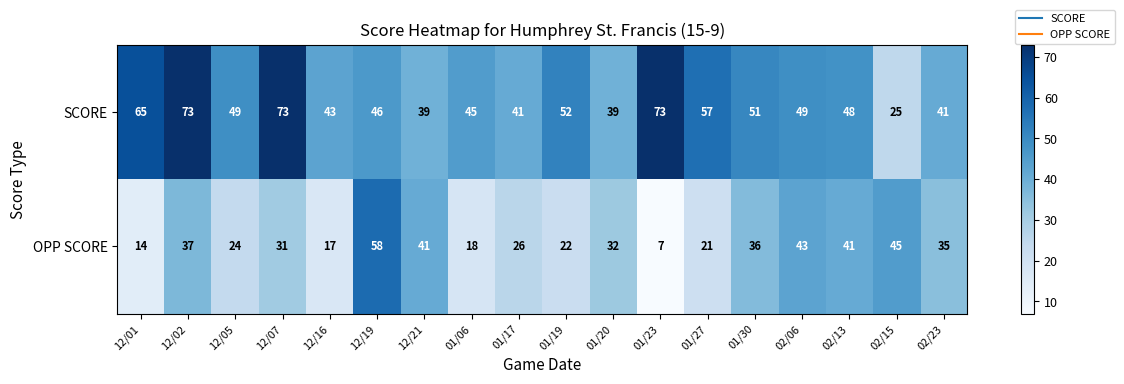

Is it true that OPP SCORE equals 7 at 01/23?

True